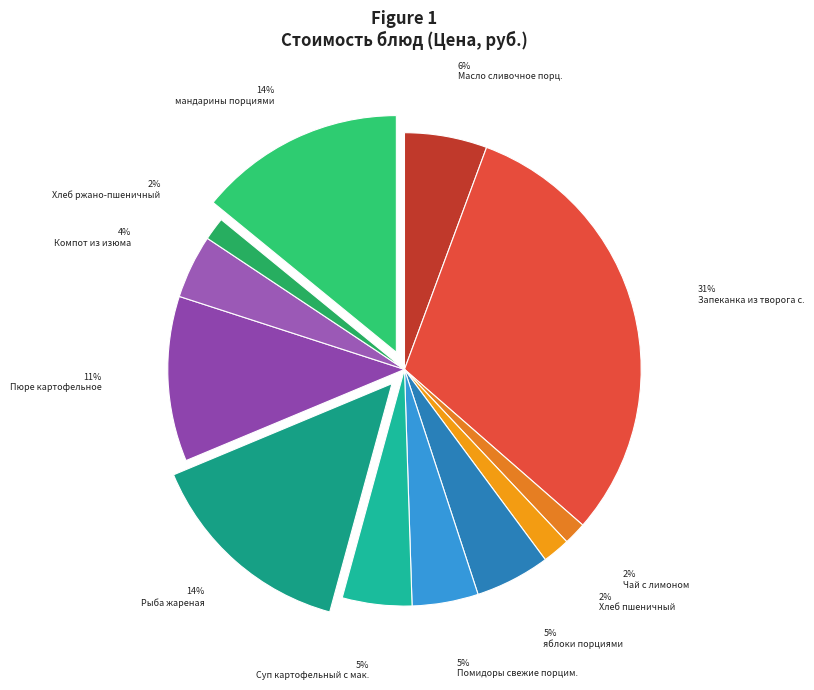

Count the number of slices in the pie.

12